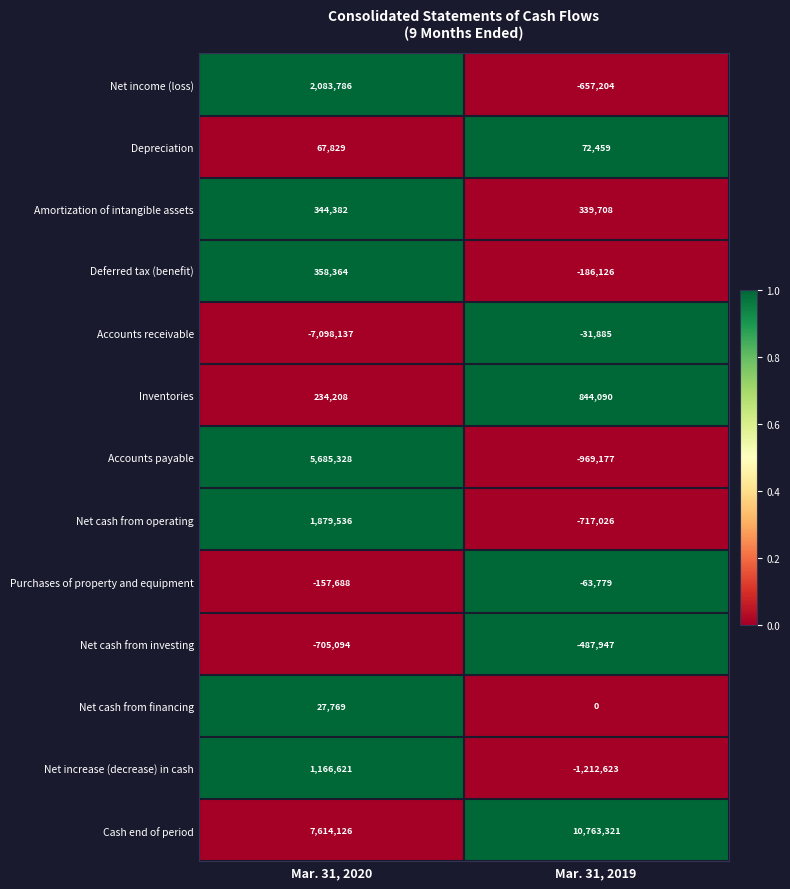

What is the greatest value displayed?

10763321